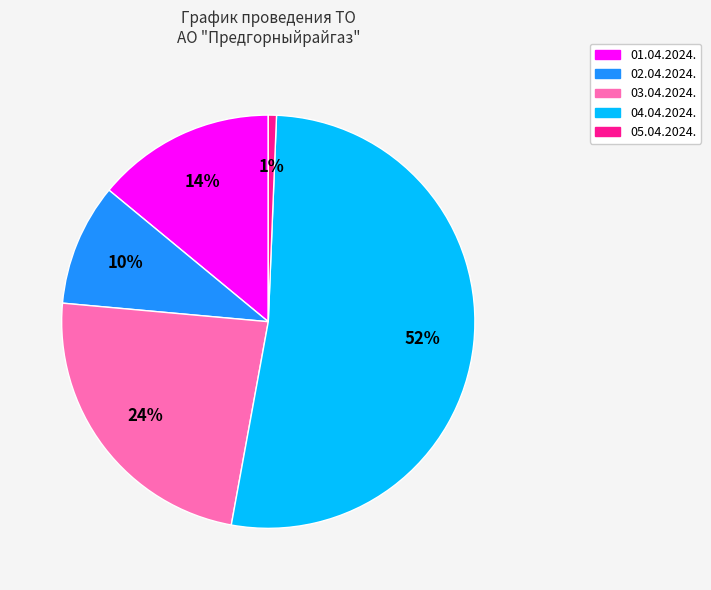

Do 04.04.2024. and 02.04.2024. together represent more than half of the pie?

Yes